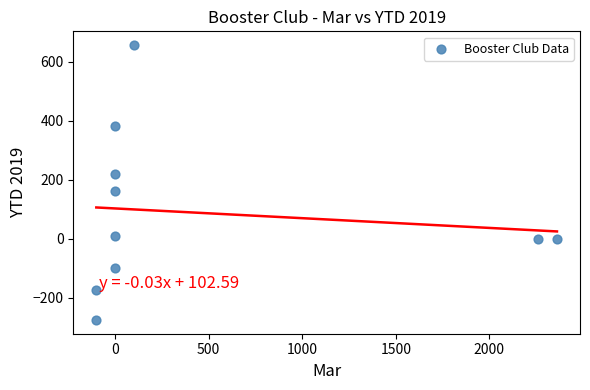

What is the average X value?

452.2